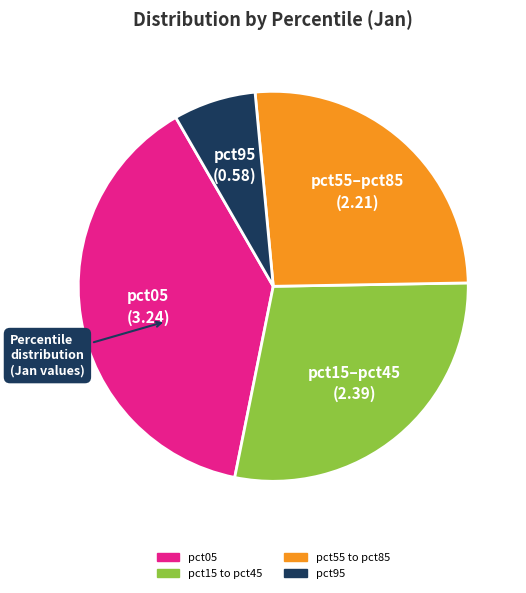

Is there any slice that represents more than half of the pie?

No